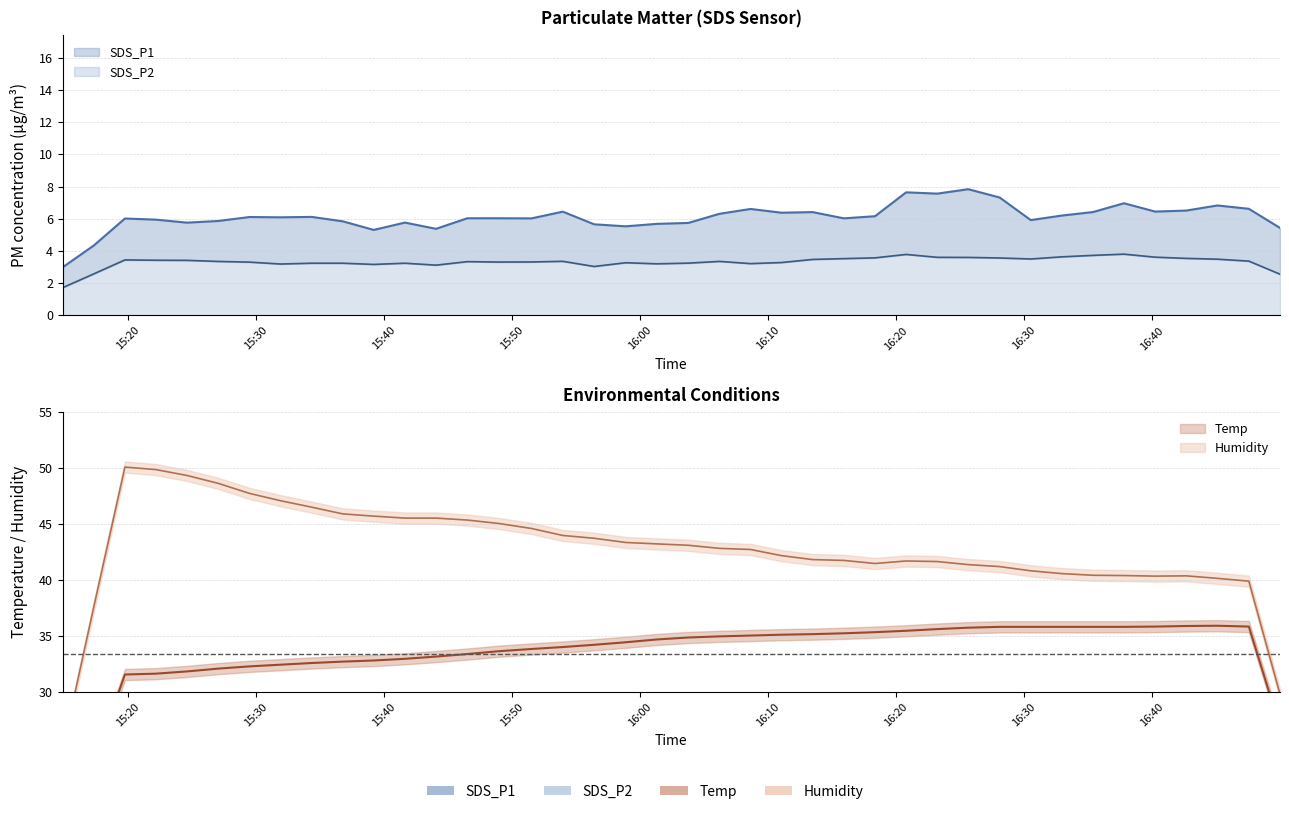

What is the sum of the Temp values at 2023/06/08 16:15:55 and 2023/06/08 16:37:48?

71.0